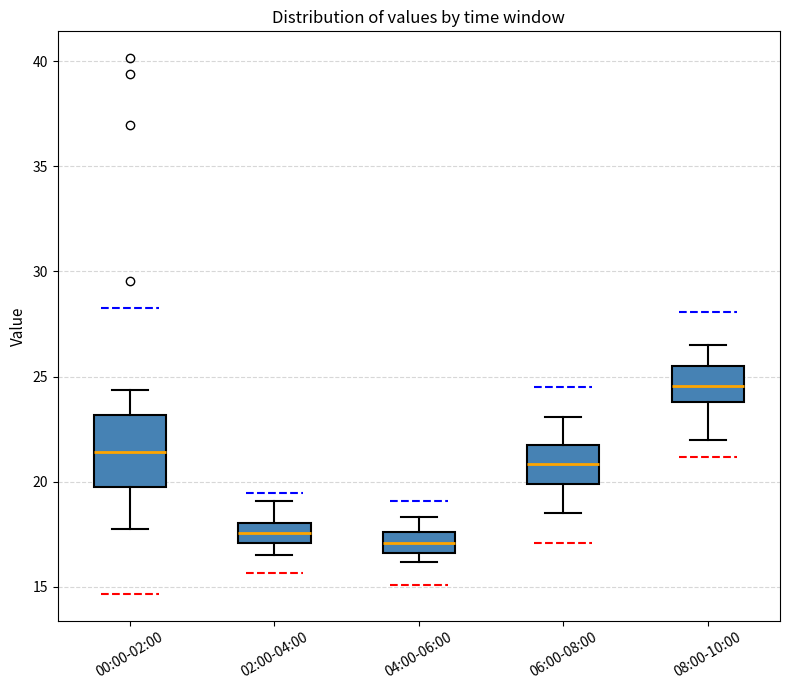

Where does the lower whisker of the box for 00:00-02:00 end on the y-axis? The values are not printed on the chart, so give them approximately, as read against the axis.

18.0